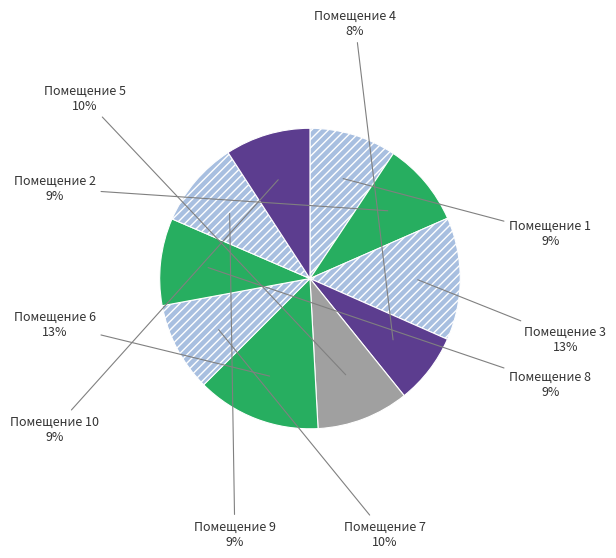

Does Помещение 1 represent more than half of the total?

No